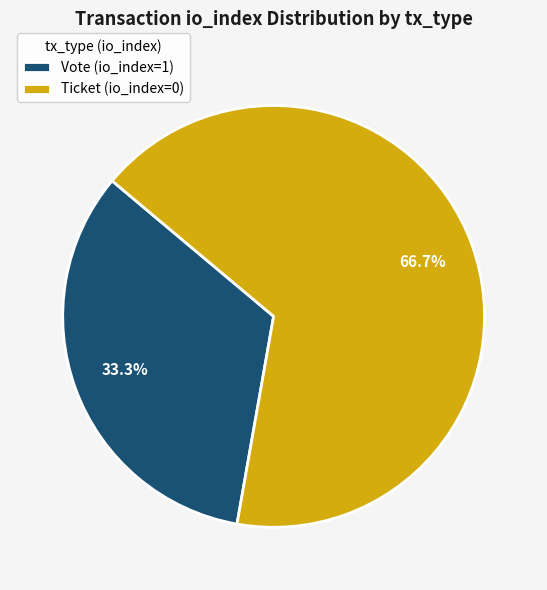

What percentage is the Ticket (io_index=0) slice, to the nearest percent?

67%